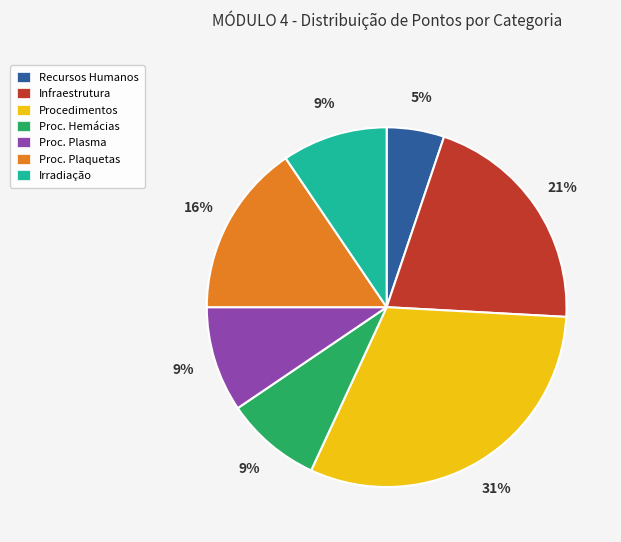

How many segments does this pie chart have?

7